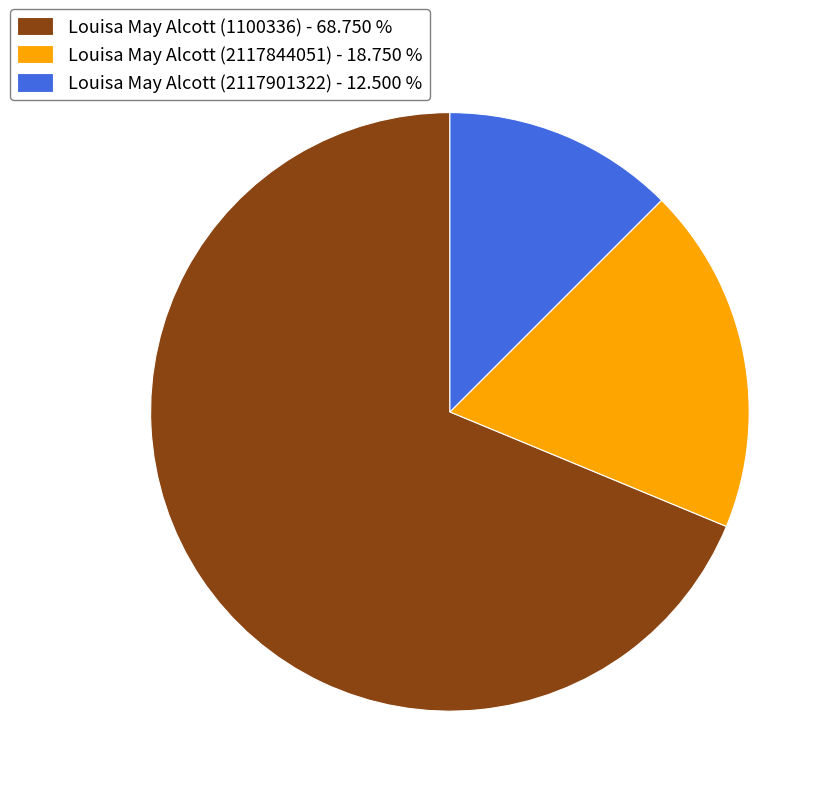

Does Louisa May Alcott (2117844051) - 18.750 % represent more than half of the total?

No